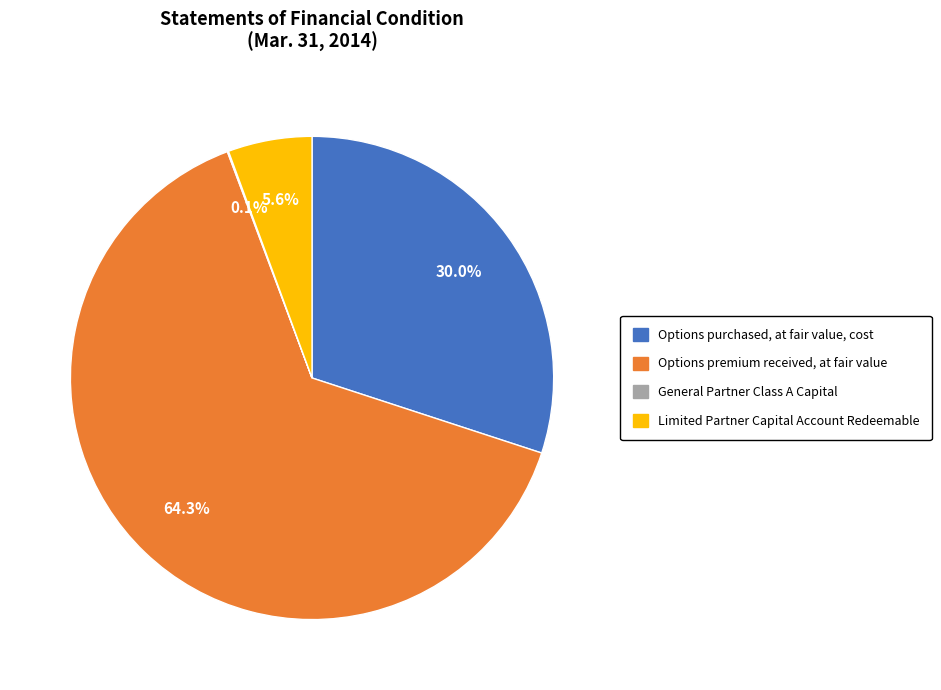

What is the largest slice in the pie chart?

Options premium received, at fair value